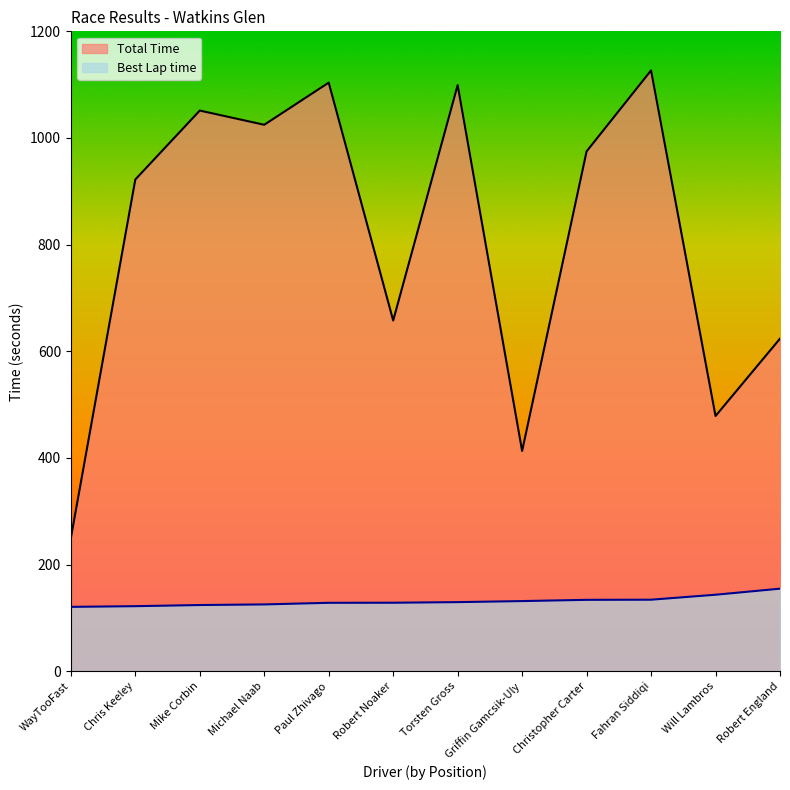

Which series has the largest total across all categories?

Total Time